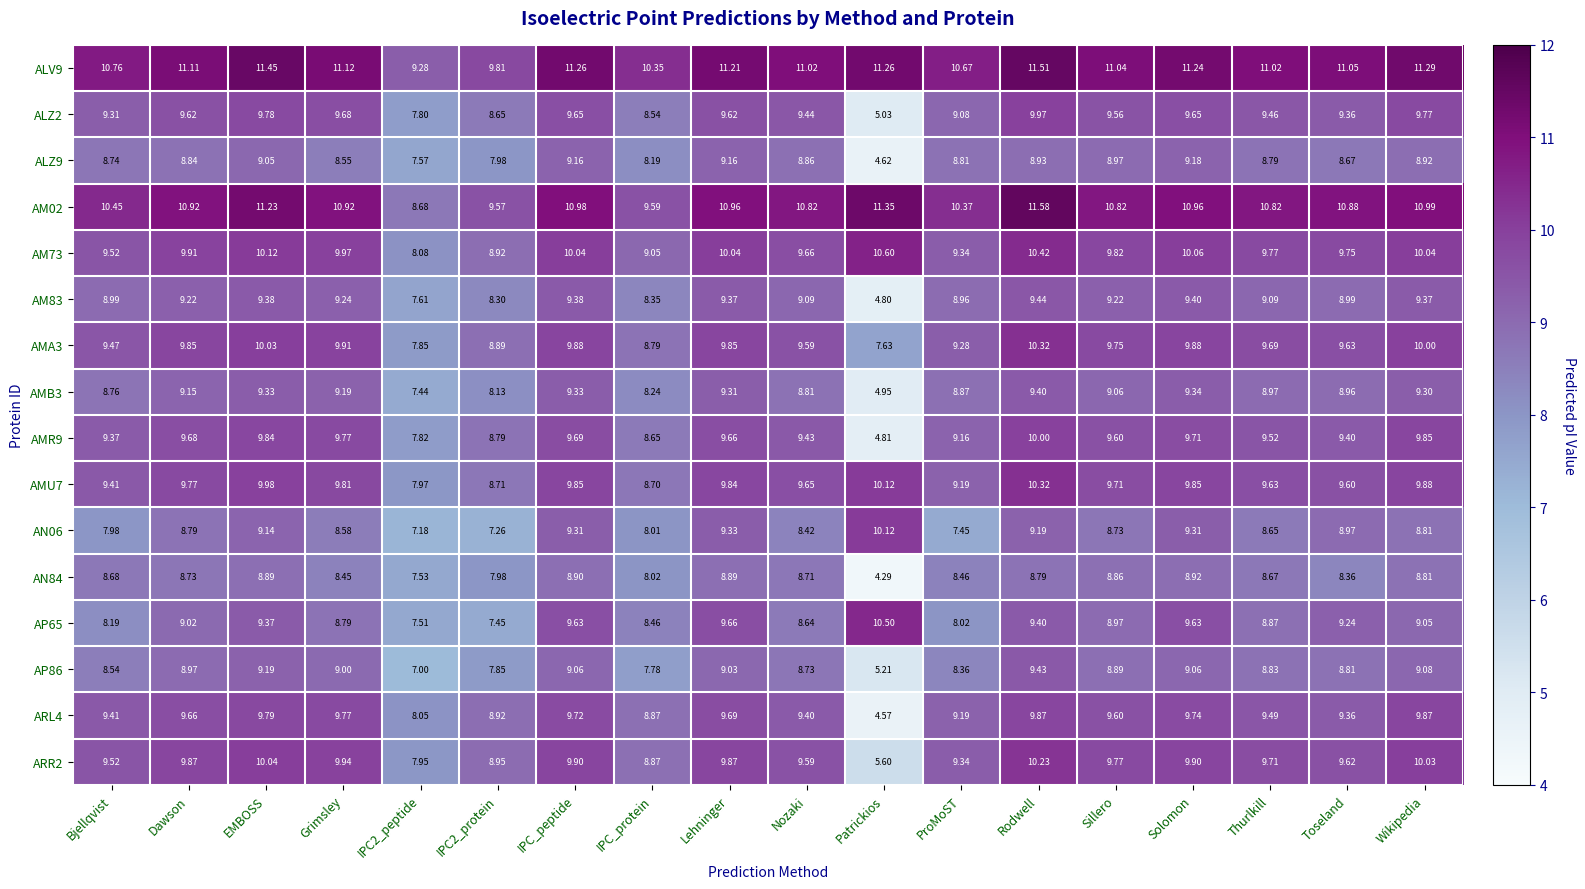

Is the value of AM73 at Nozaki greater than the value of AP86 at Dawson?

Yes